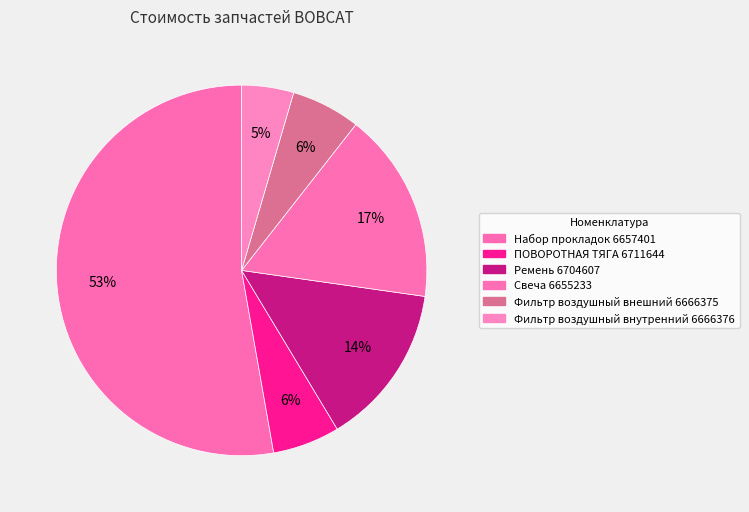

Which slice is the largest?

Набор прокладок 6657401